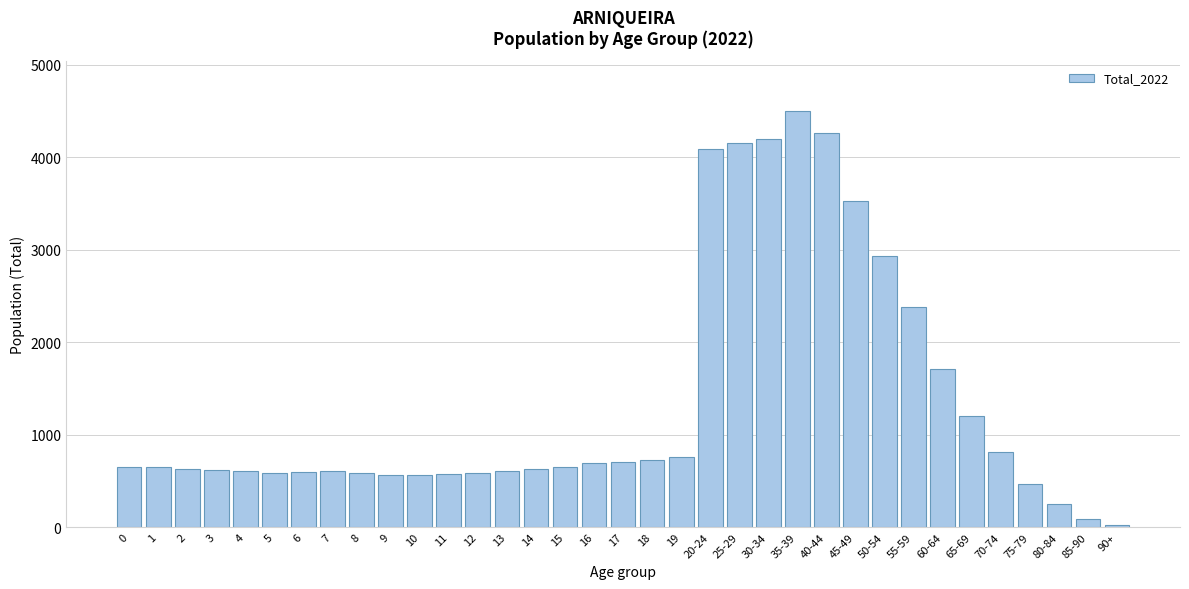

At which label is the value closest to 2265?

55-59